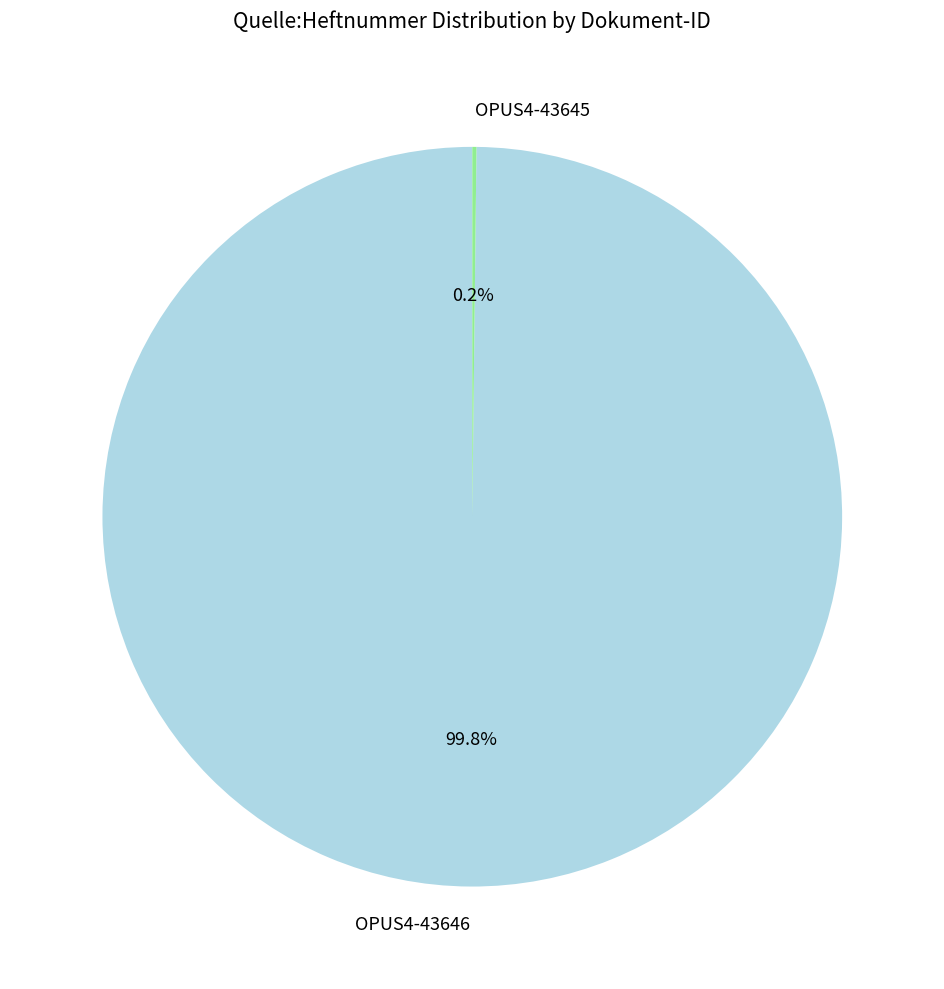

The OPUS4-43646 slice represents 100% of the pie. True or false?

True